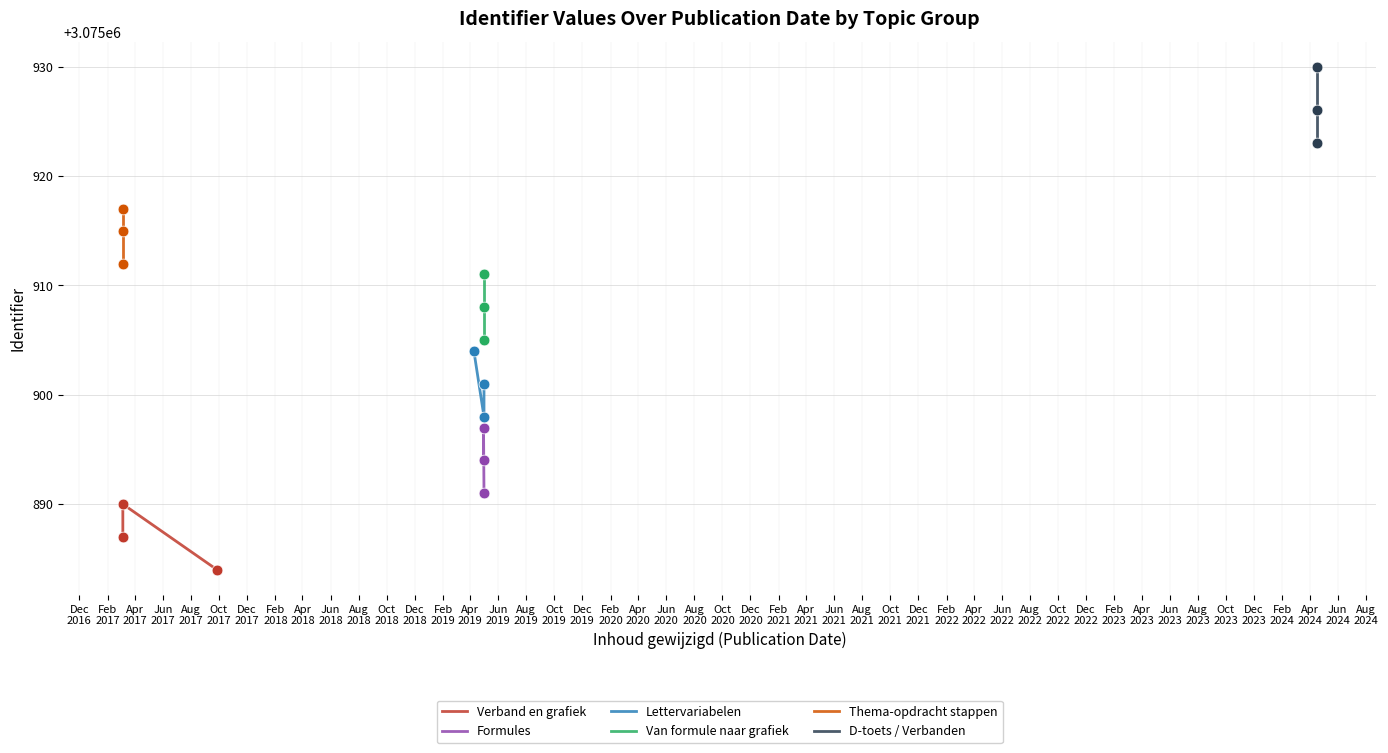

What are all the series names shown in the legend?

Verband en grafiek, Formules, Lettervariabelen, Van formule naar grafiek, Thema-opdracht stappen, D-toets / Verbanden